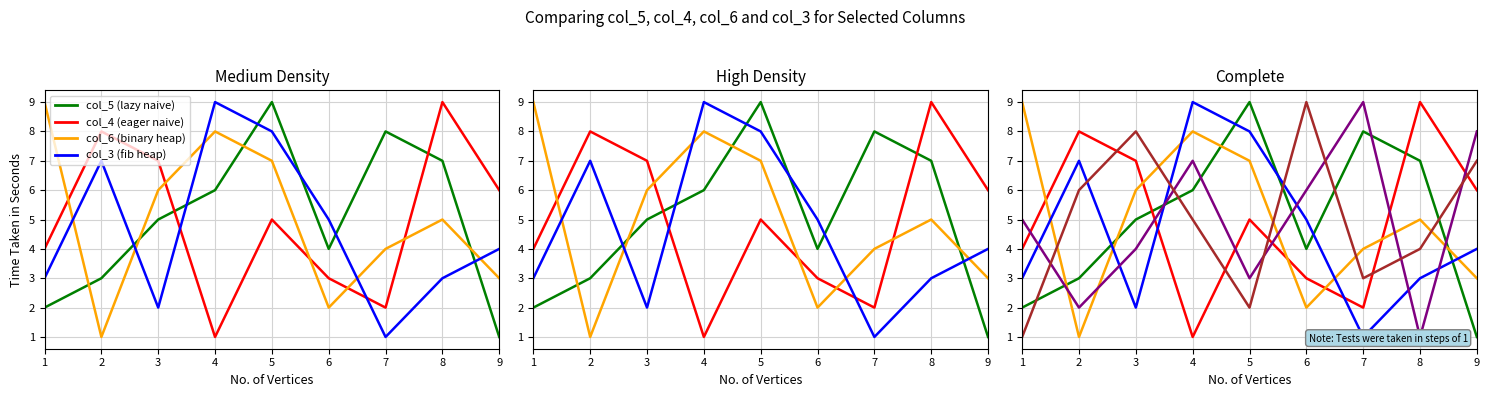

Count the number of data series in this chart.

6